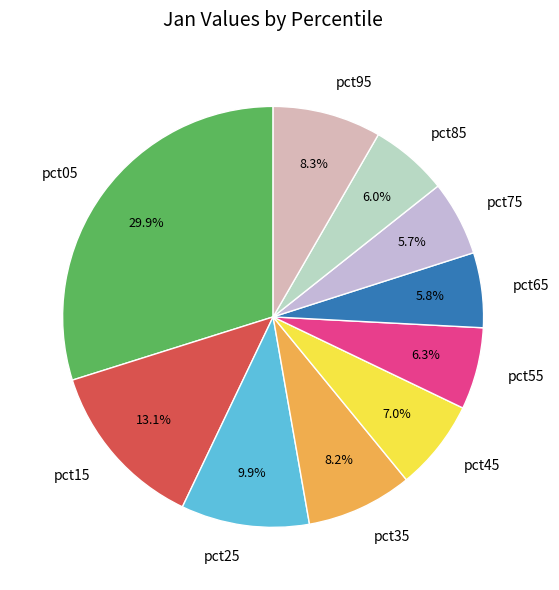

What is the ratio of the value at pct25 to the value at pct05?

0.3